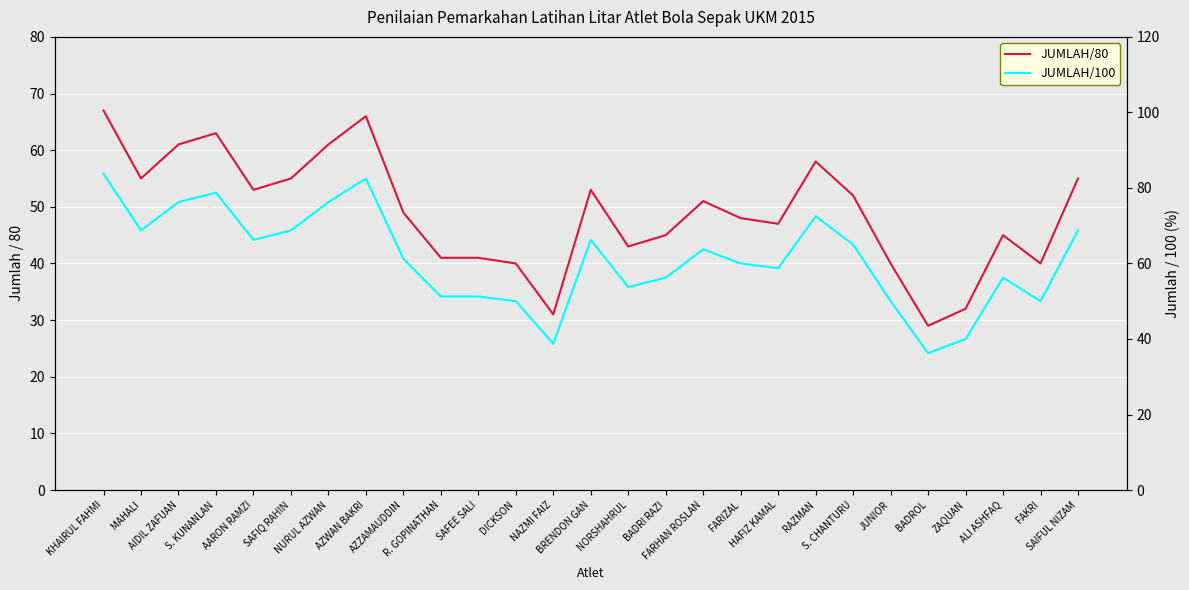

Which series has the widest spread of values?

JUMLAH/100